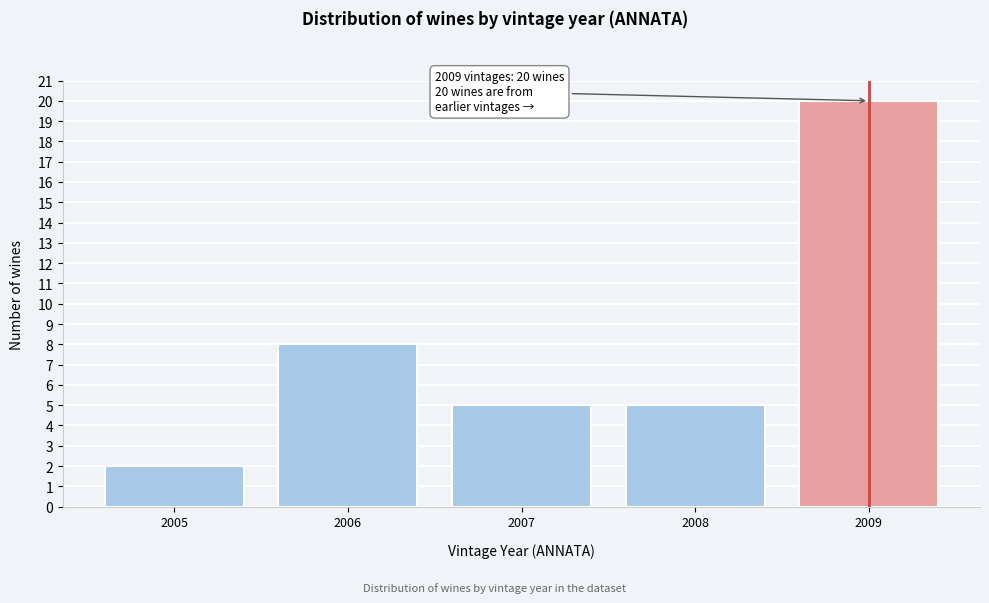

Reading left to right, what are all the values shown in this chart?

2	8	5	5	20